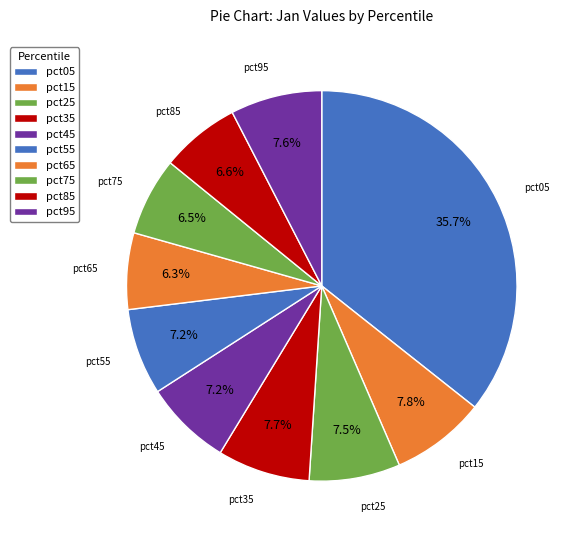

What is the change in value from pct45 to pct65?

-0.1